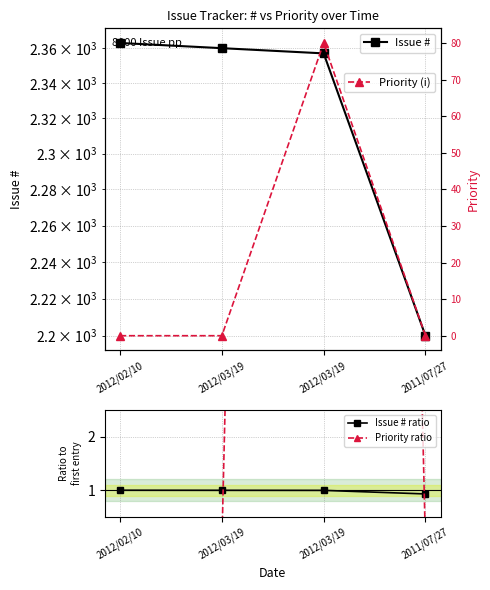

Between 2012/02/10 and 2011/07/27, which is larger?

2012/02/10